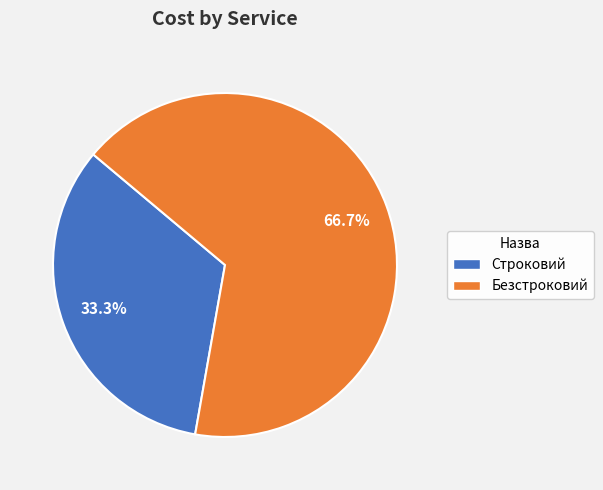

To the nearest percent, what is the difference between the largest and smallest slice percentages?

33%